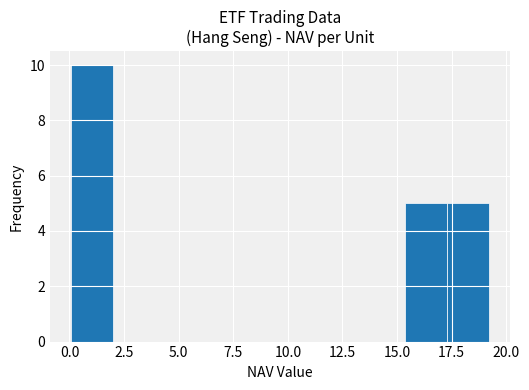

Read against the x-axis, roughly where is the centre of the tallest bar?

1.0